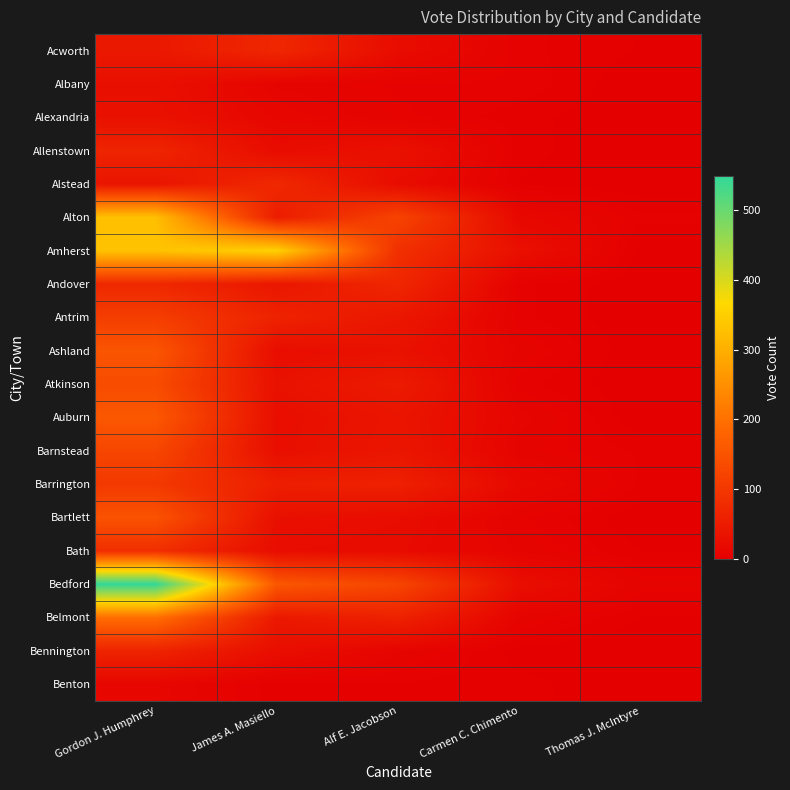

List the series in order of their peak value, lowest first.

Benton, Albany, Alexandria, Bennington, Allenstown, Acworth, Andover, Alstead, Bath, Barrington, Antrim, Barnstead, Atkinson, Bartlett, Ashland, Auburn, Belmont, Alton, Amherst, Bedford